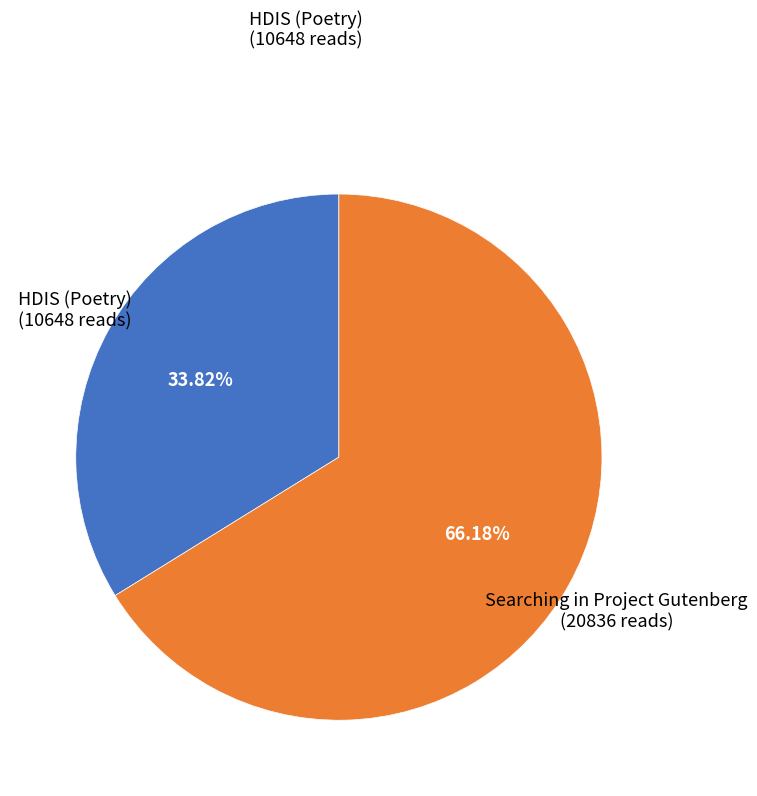

How much of the chart is everything except HDIS (Poetry)?

66.2%